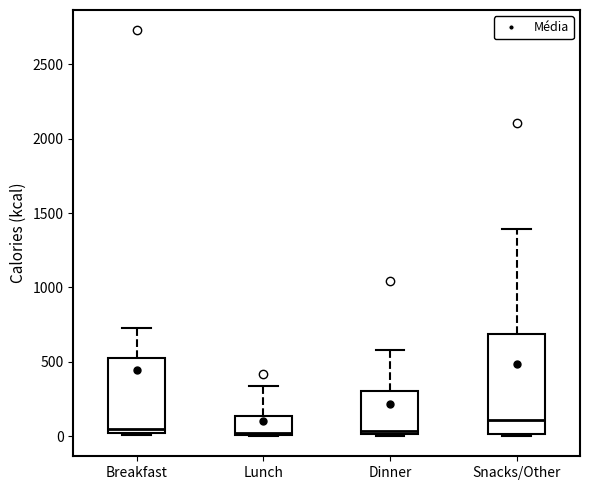

Reading left to right, transcribe this box plot: for each box, give where its median line is, the range the box spans, and where its two whiskers end, as read against the y-axis. The values are not printed on the chart, so give them approximately, as read against the axis.

Breakfast: median 50, box 0 to 550, whiskers 0 (just below the box's lower edge) to 750
Lunch: median 0 (just above the box's lower edge), box 0 to 150, whiskers 0 to 350
Dinner: median 50, box 0 to 300, whiskers 0 to 600
Snacks/Other: median 100, box 0 to 700, whiskers 0 to 1400